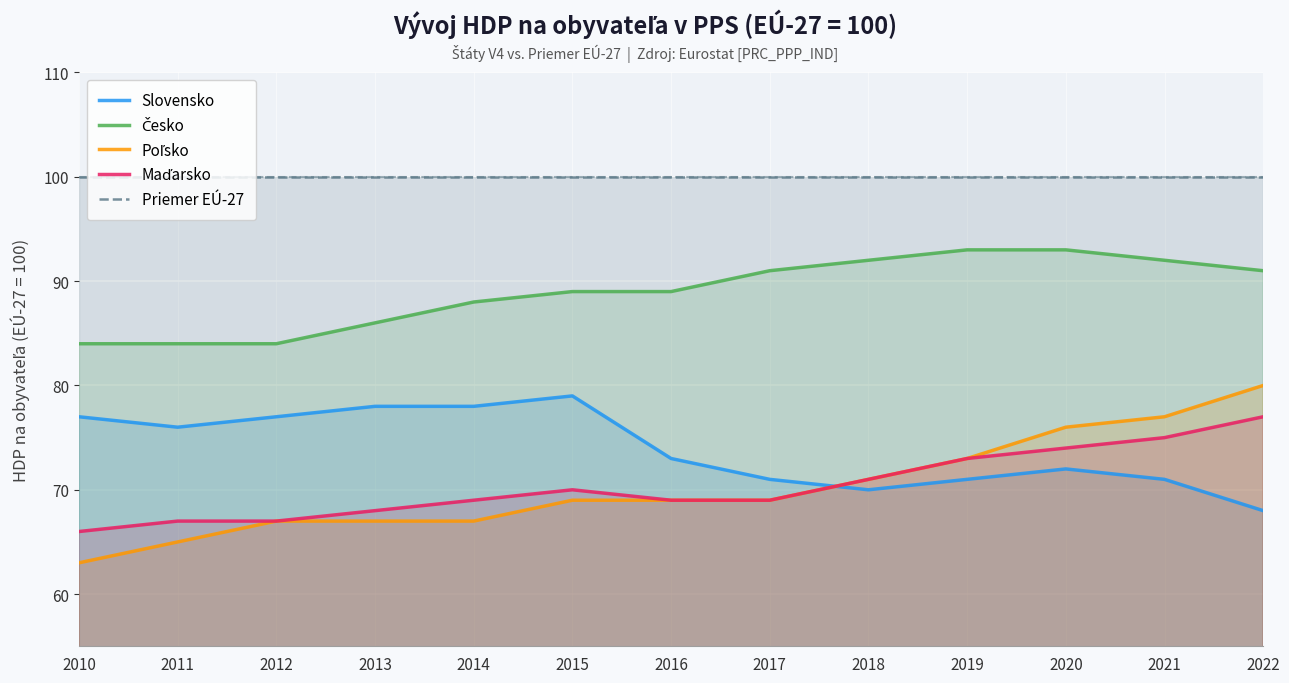

At which category does Maďarsko reach its first local peak?

2015